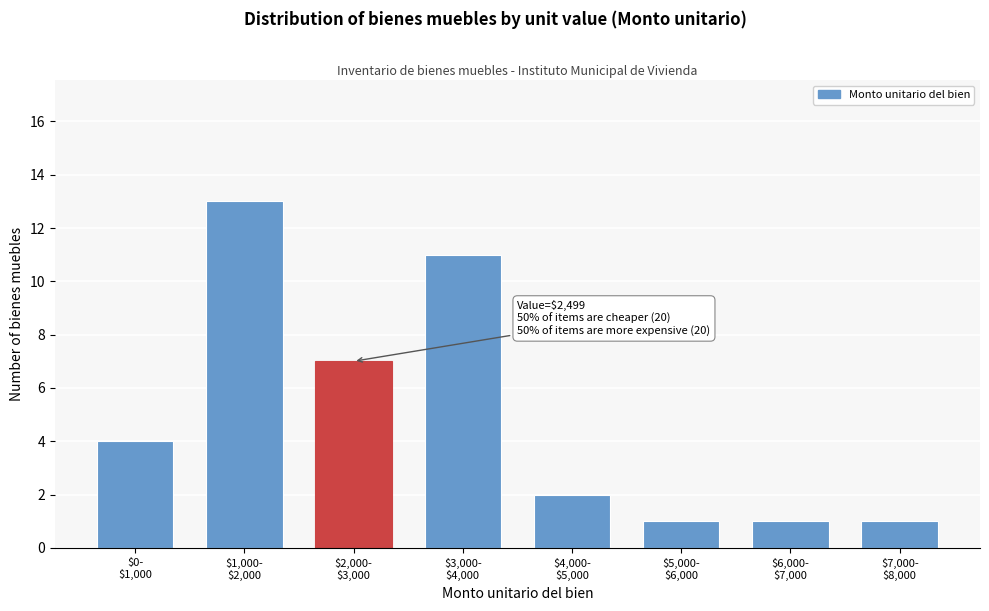

Reading left to right, what are all the values shown in this chart?

4	13	7	11	2	1	1	1